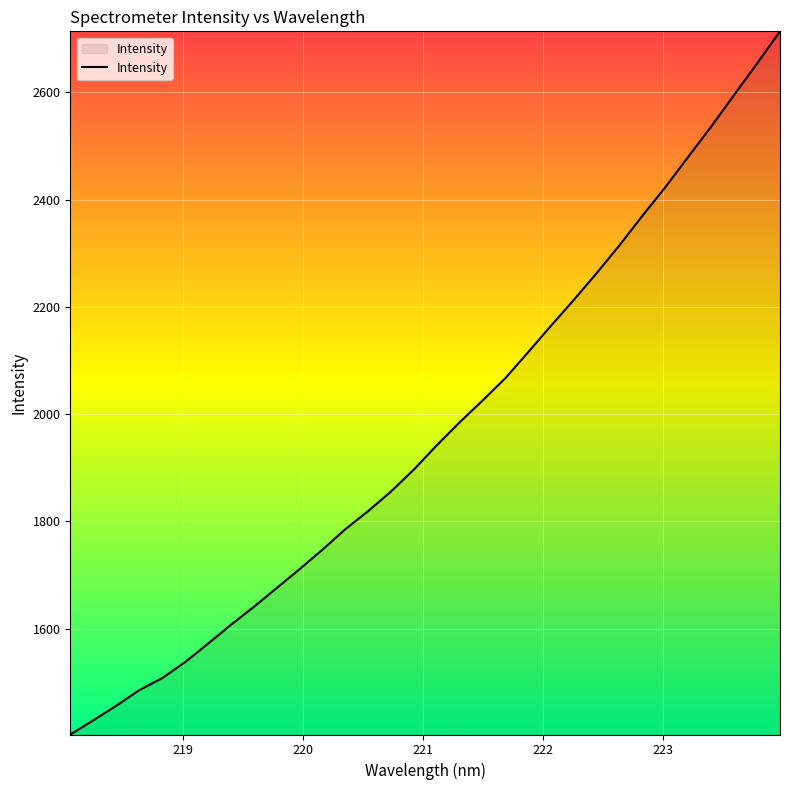

What is the smallest value displayed?

1402.5